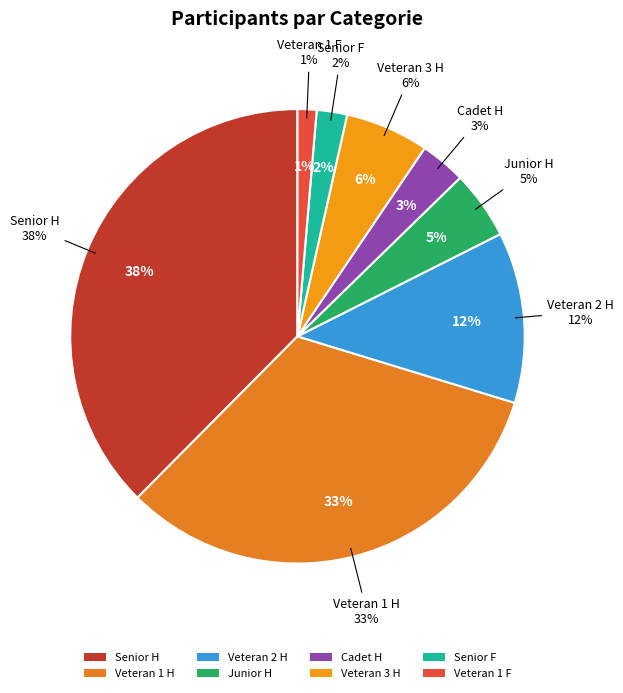

Rank the categories by value from lowest to highest.

Veteran 1 F, Senior F, Cadet H, Junior H, Veteran 3 H, Veteran 2 H, Veteran 1 H, Senior H